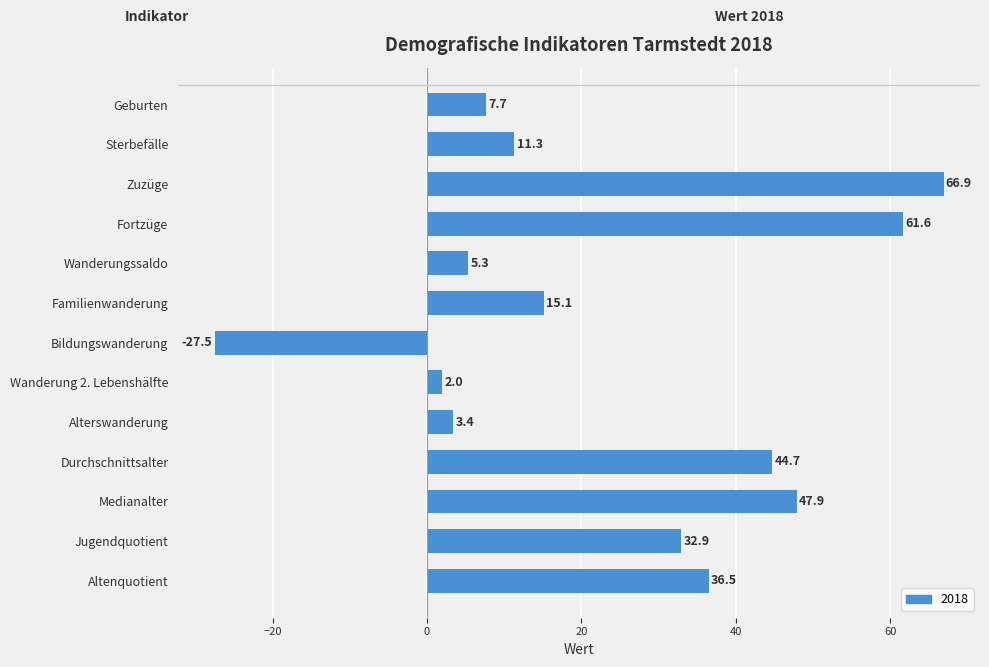

Read the value at Medianalter.

47.9